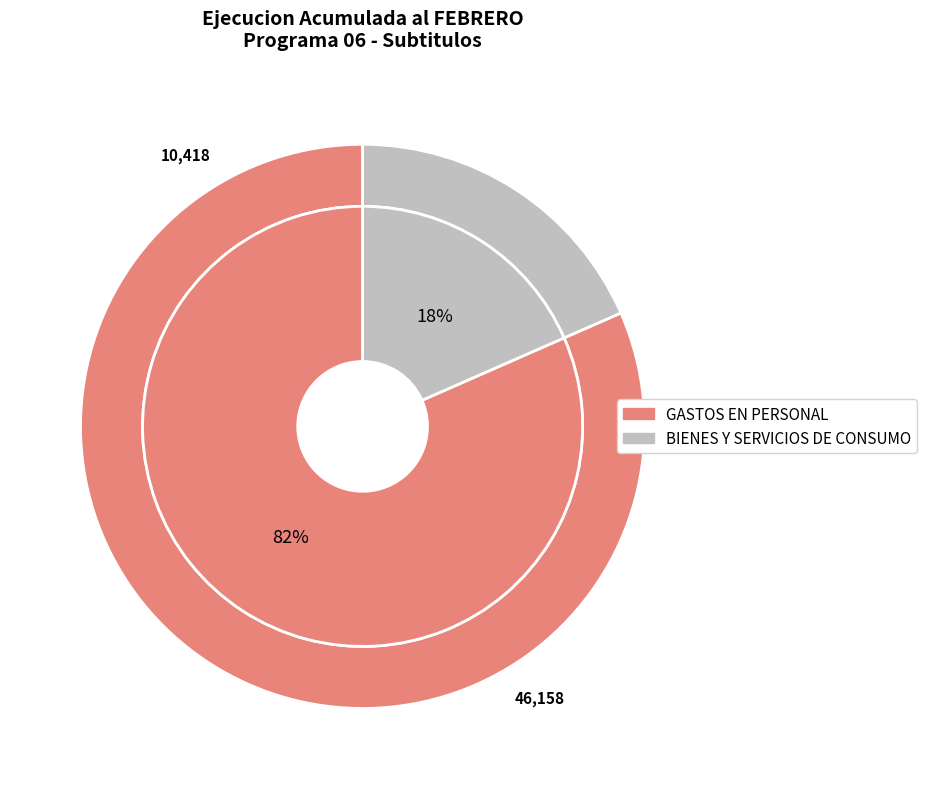

What is the ratio of the value at GASTOS EN PERSONAL to the value at BIENES Y SERVICIOS DE CONSUMO?

4.4